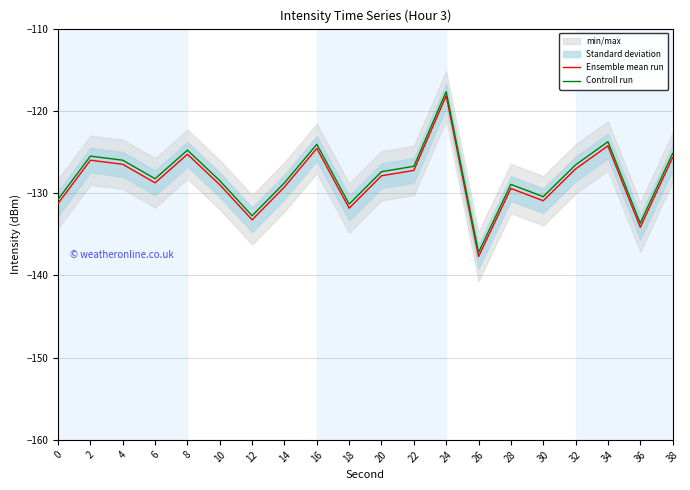

Where is Ensemble mean run nearest to the value -127?

32